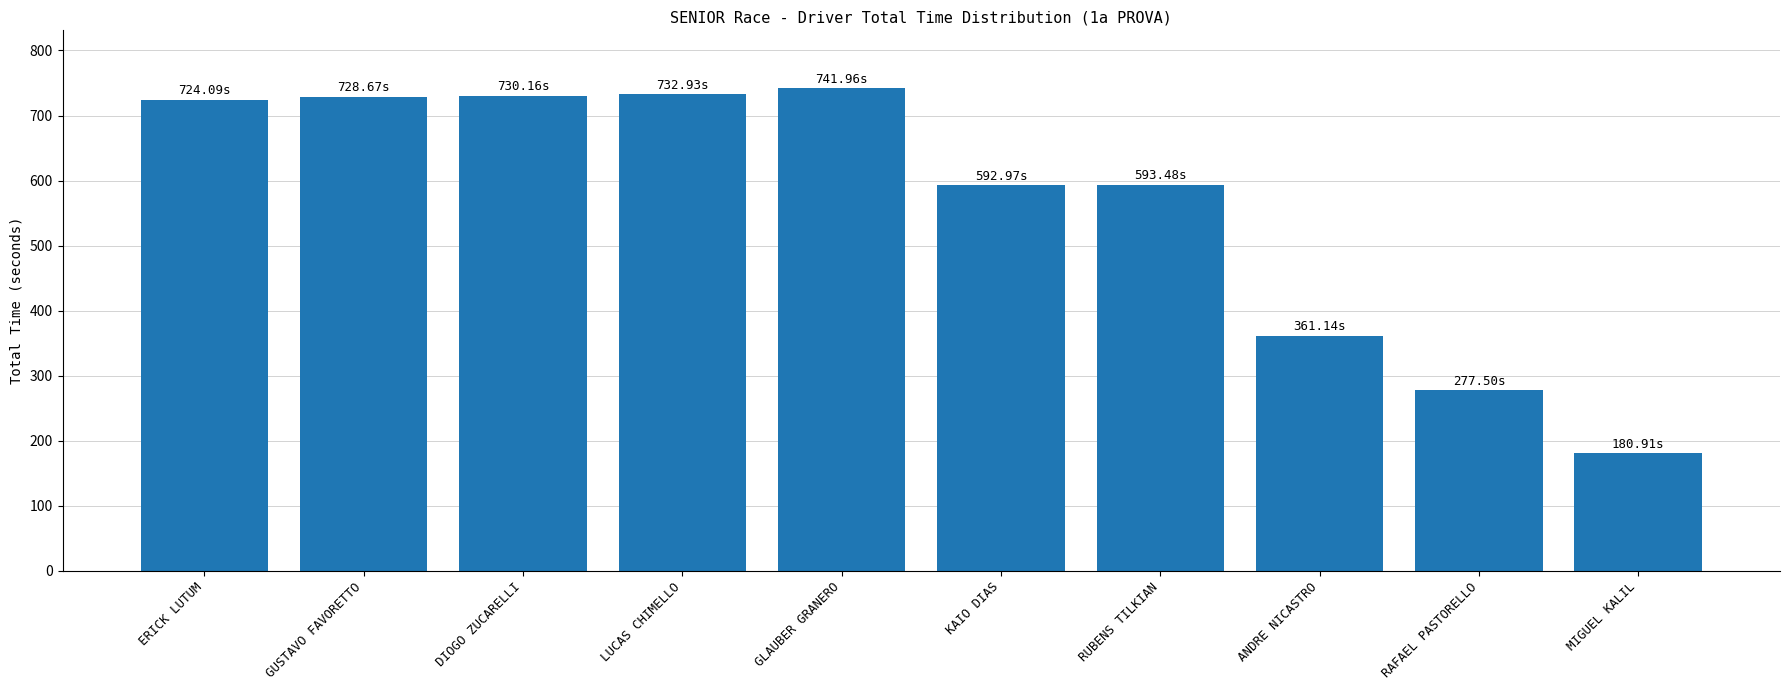

What is the difference between the second highest and second lowest values?

455.4